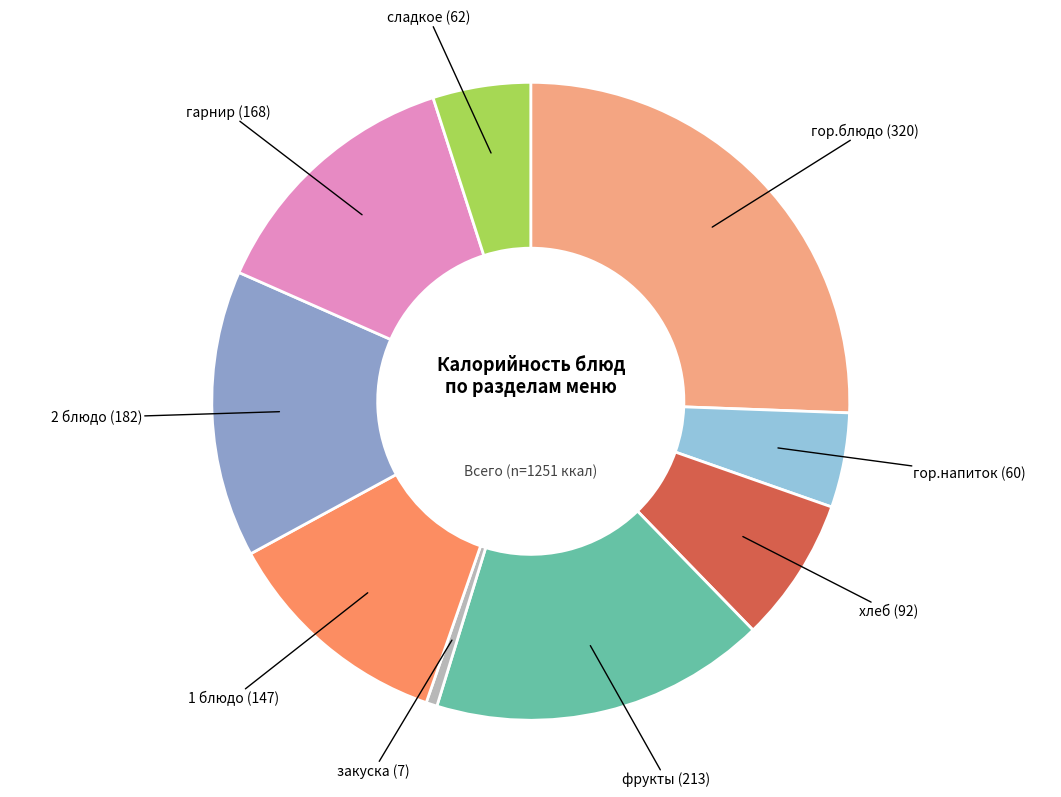

Is there a majority slice in this chart?

No